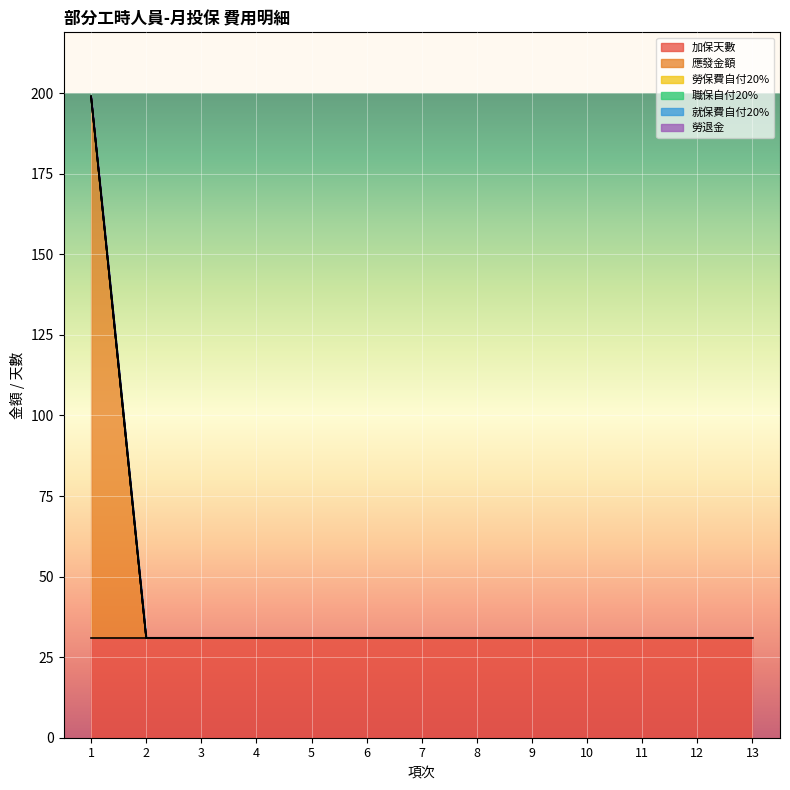

Reading left to right, list all the values displayed in this chart.

加保天數: 31	31	31	31	31	31	31	31	31	31	31	31	31
應發金額: 168	0	0	0	0	0	0	0	0	0	0	0	0
勞保費自付20%: 0	0	0	0	0	0	0	0	0	0	0	0	0
職保自付20%: 0	0	0	0	0	0	0	0	0	0	0	0	0
就保費自付20%: 0	0	0	0	0	0	0	0	0	0	0	0	0
勞退金: 0	0	0	0	0	0	0	0	0	0	0	0	0